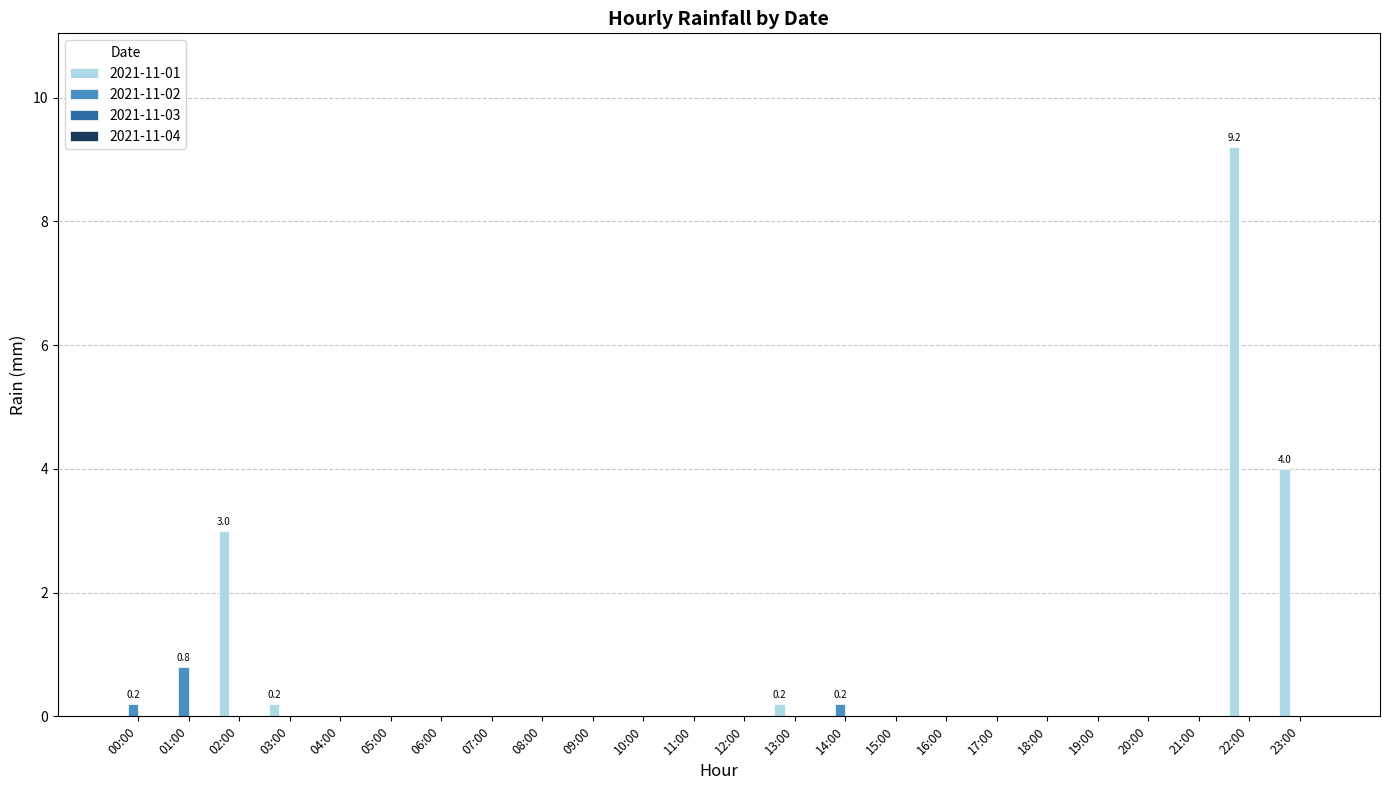

Count the number of categories in the chart.

24